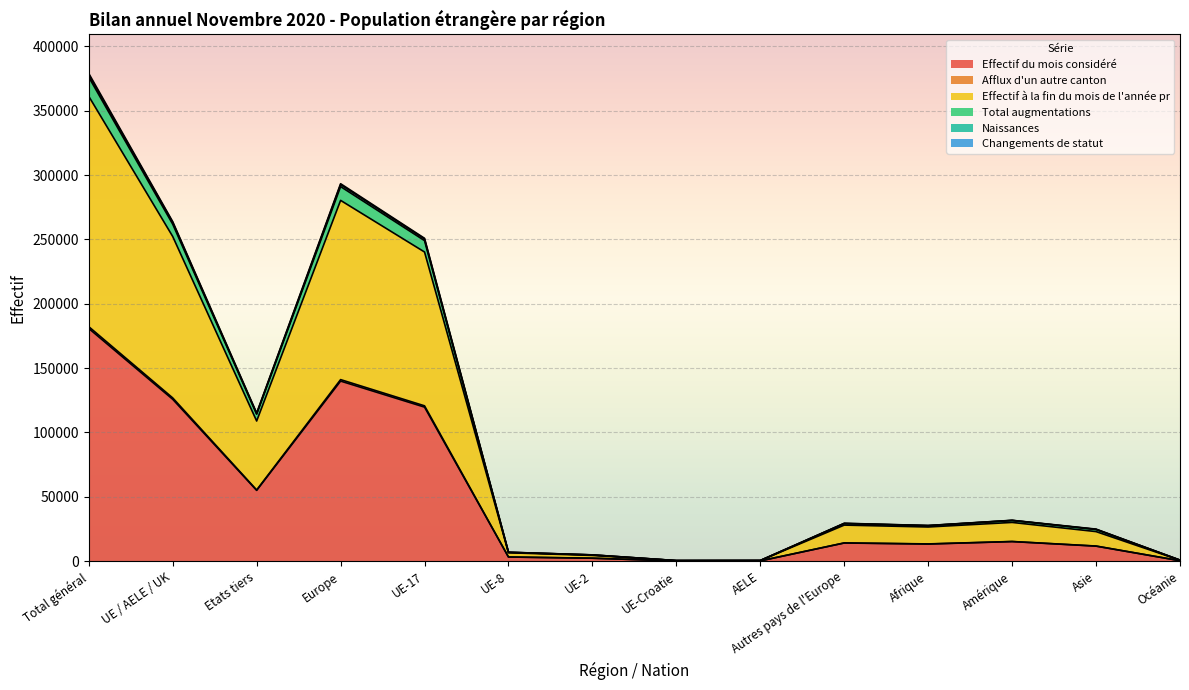

Which category has the highest value in the Effectif du mois considéré series?

Total général